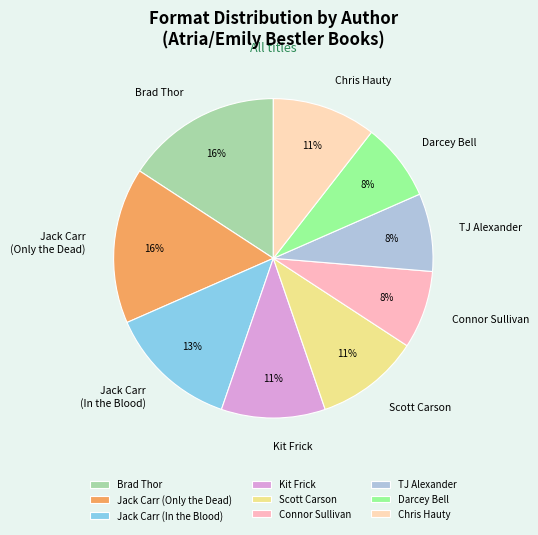

Approximately how many times larger is the value at Kit Frick compared to Scott Carson?

1.0